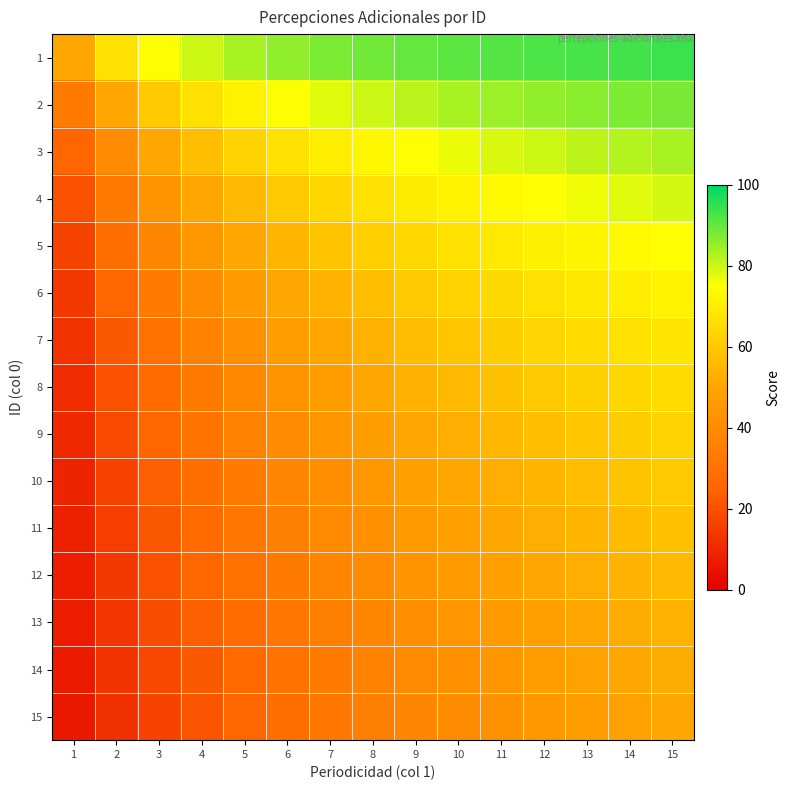

What is the total value across all series at 12?

945.9